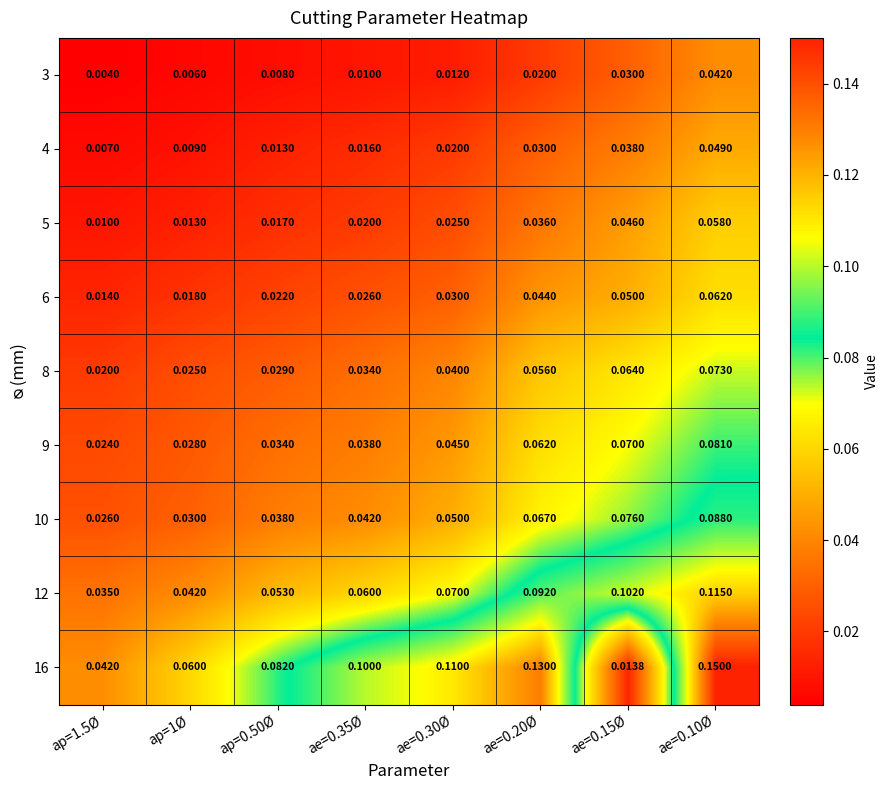

Rank the series at ae=0.30Ø from lowest to highest value.

3, 4, 5, 6, 8, 9, 10, 12, 16